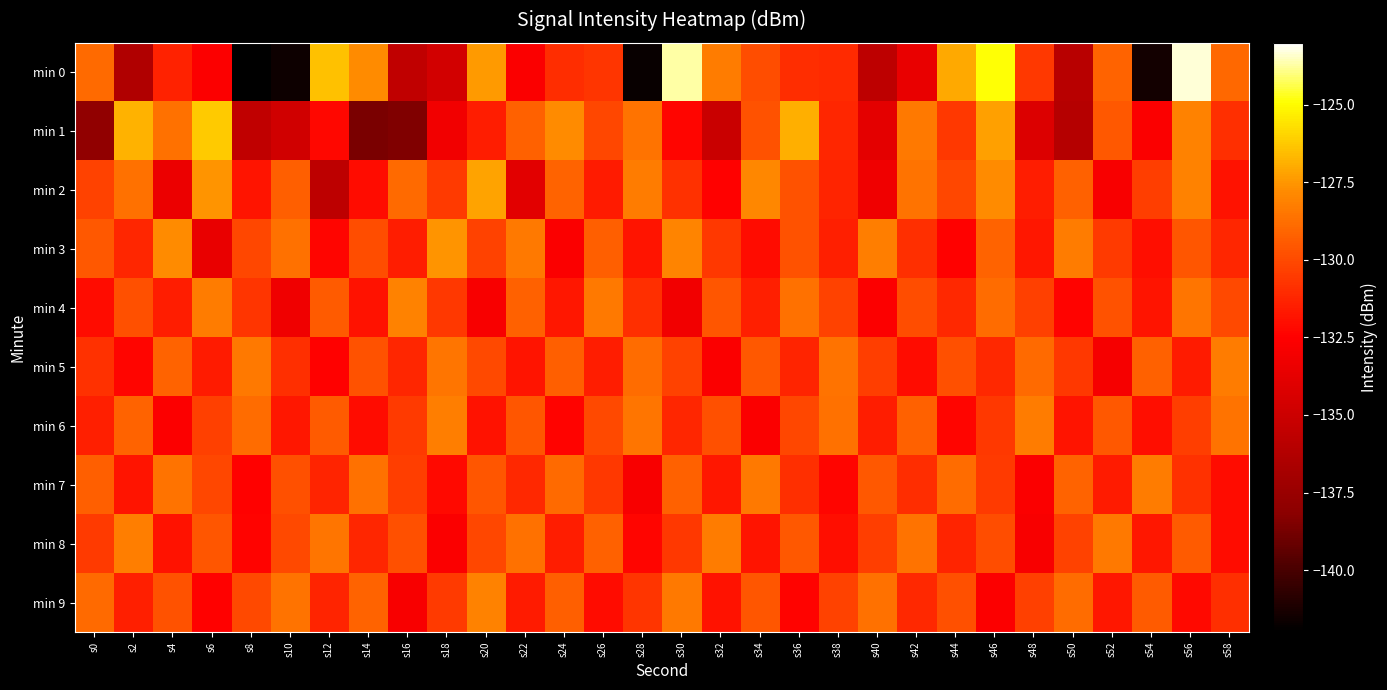

What is the minimum value shown in the chart?

-142.0